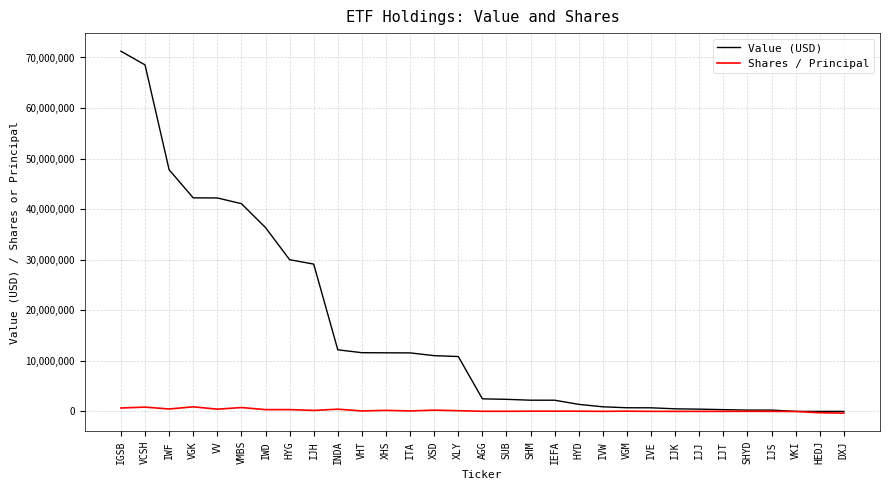

What is the greatest value displayed?

71244000